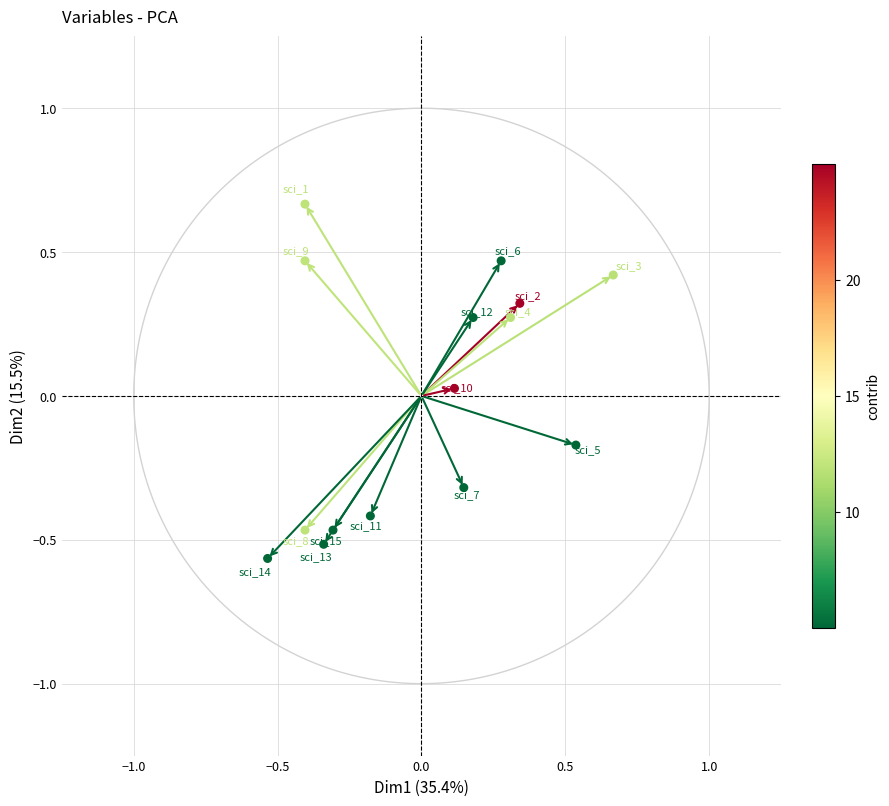

What is the range of Y values (max minus min)?

1.2